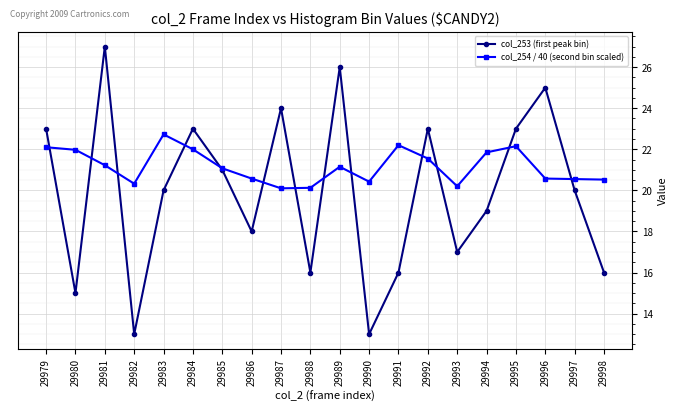

At which category does col_253 (first peak bin) reach its first local valley?

29980